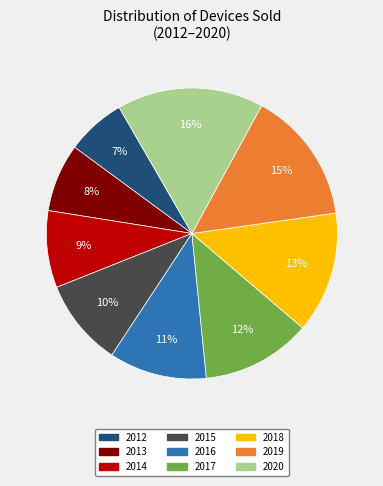

What percentage is the 2017 slice, to the nearest percent?

12%